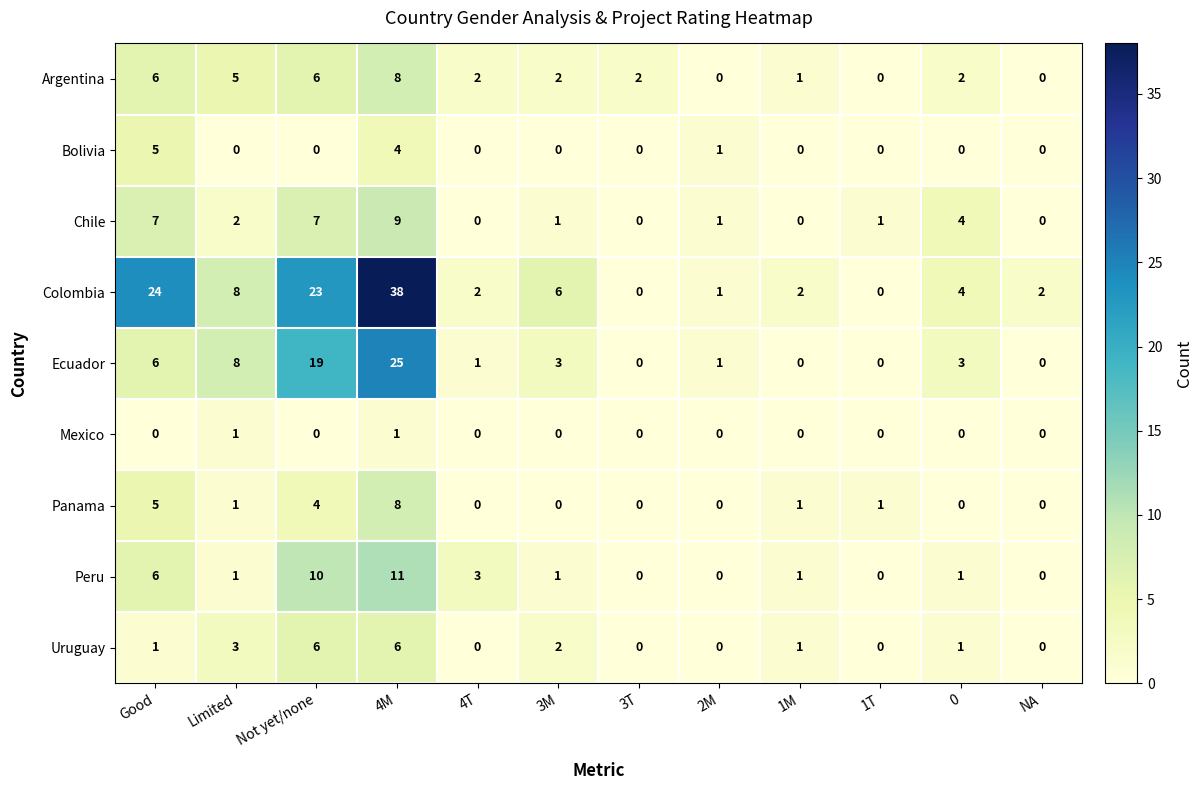

Which category has the highest value across all series?

4M